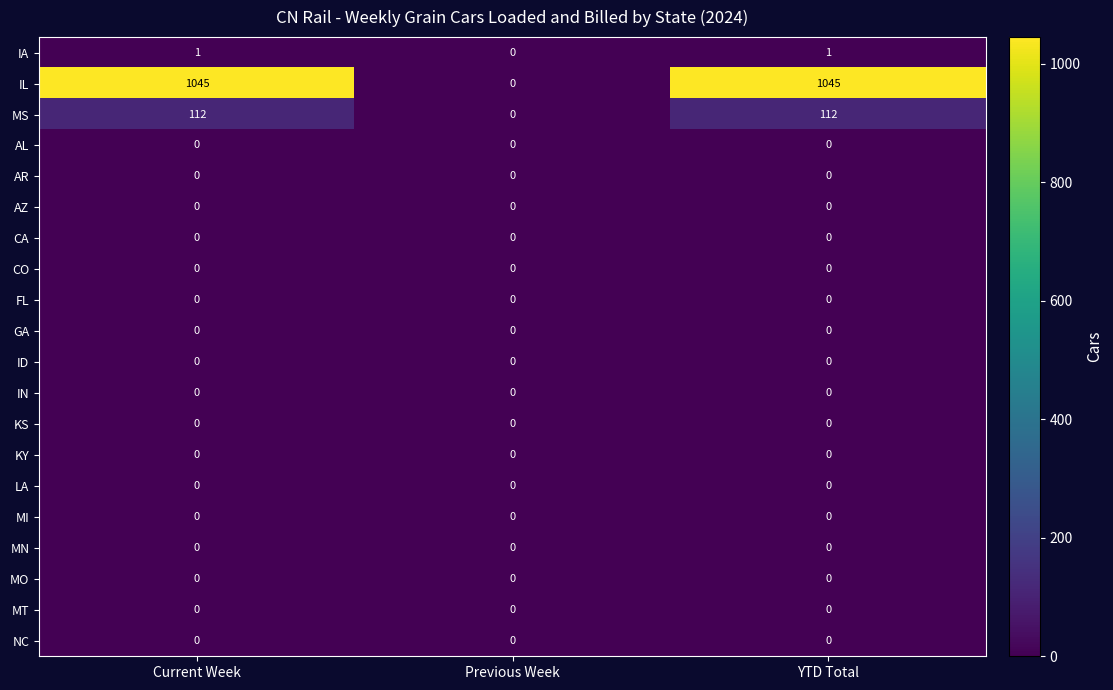

At how many categories does at least one series exceed 1003?

2